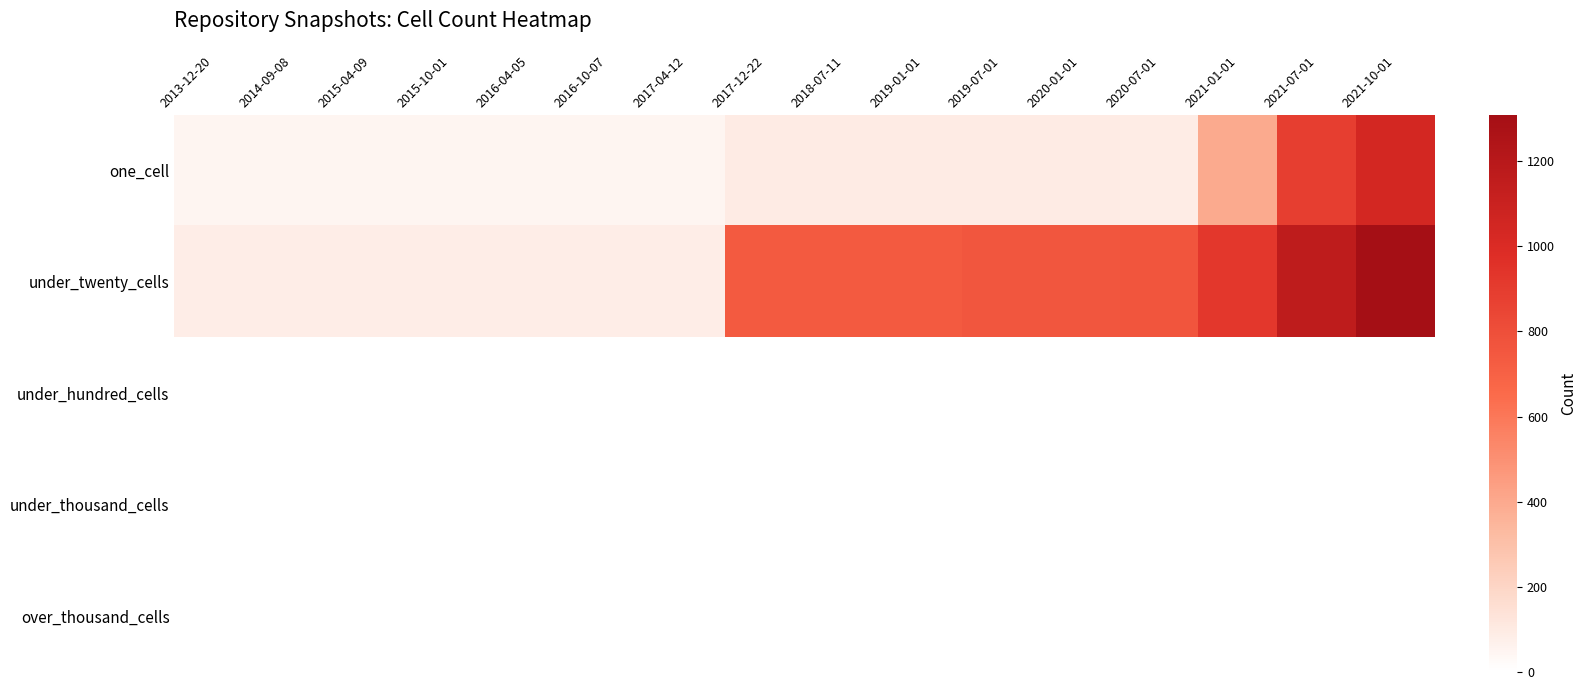

At which category is the sum across all series the highest?

2021-10-01